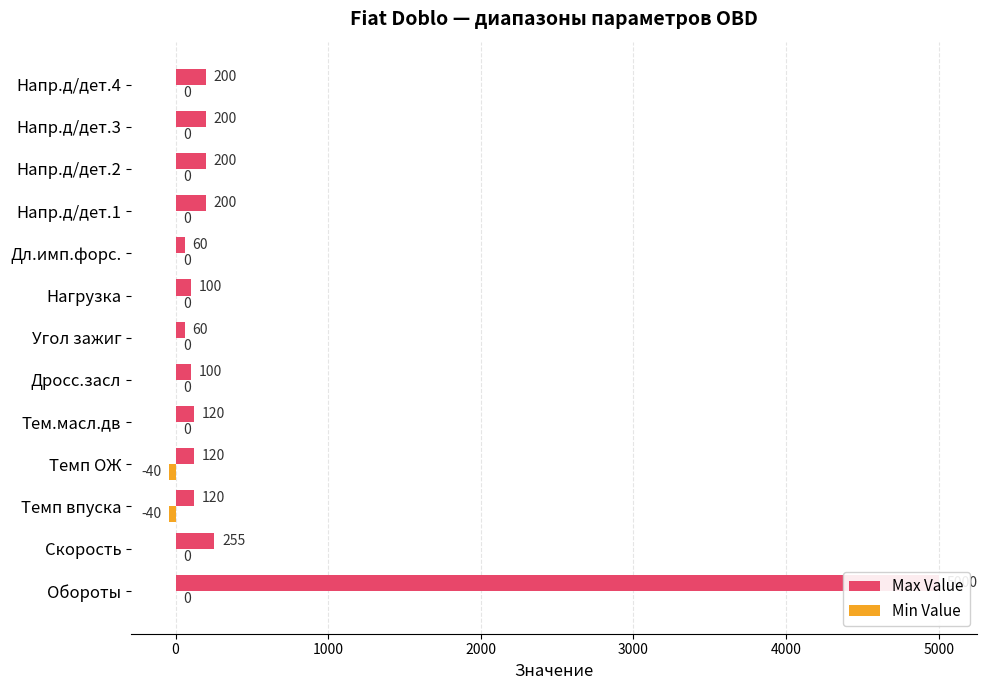

What is the difference between the maximum and minimum values in the Min Value series?

40